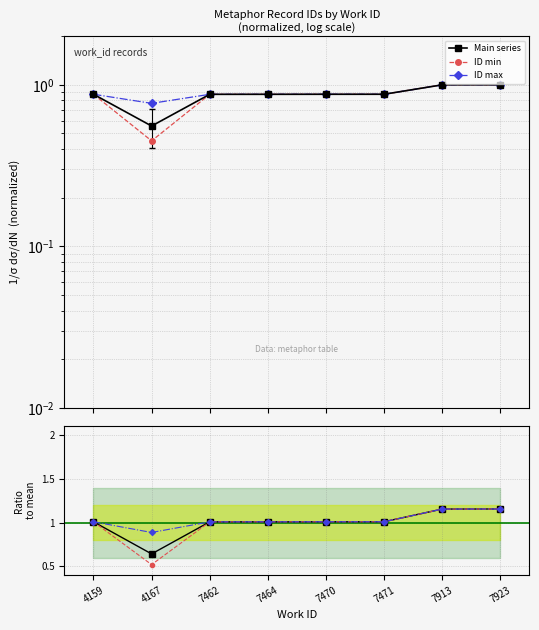

At which category is the sum across all series the highest?

7923